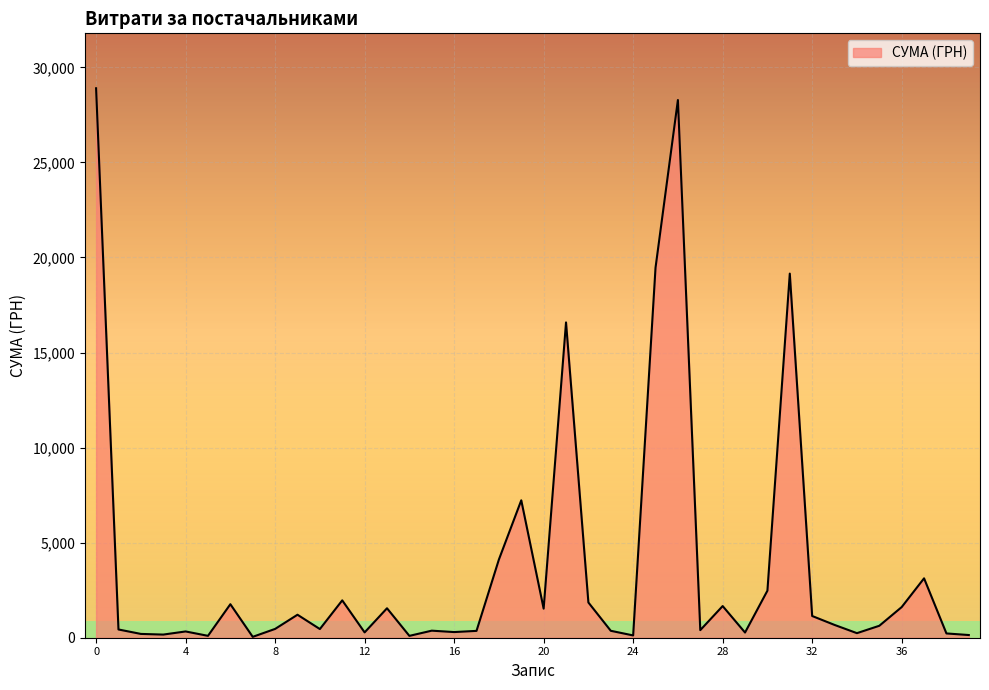

What is the greatest value displayed?

28897.0